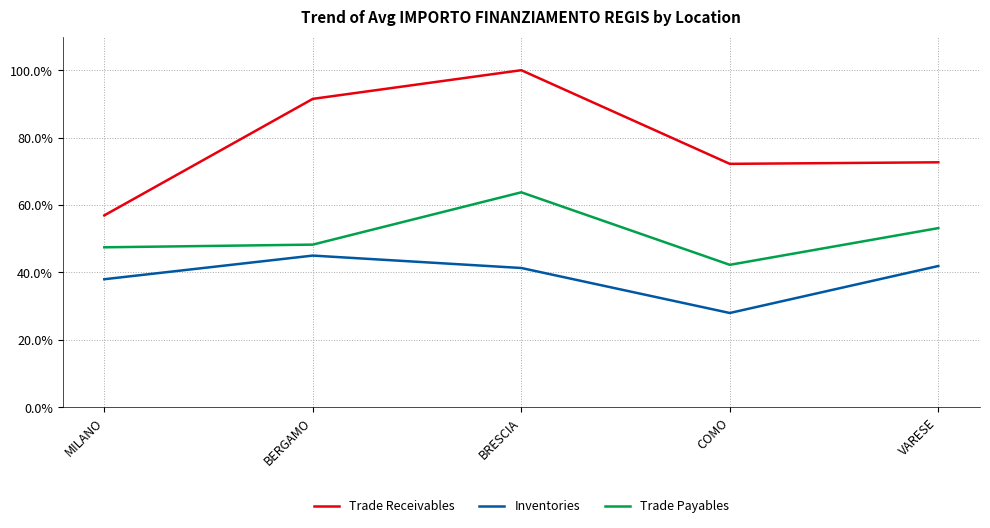

In Inventories, how many points are higher than both neighbors (excluding endpoints)?

1